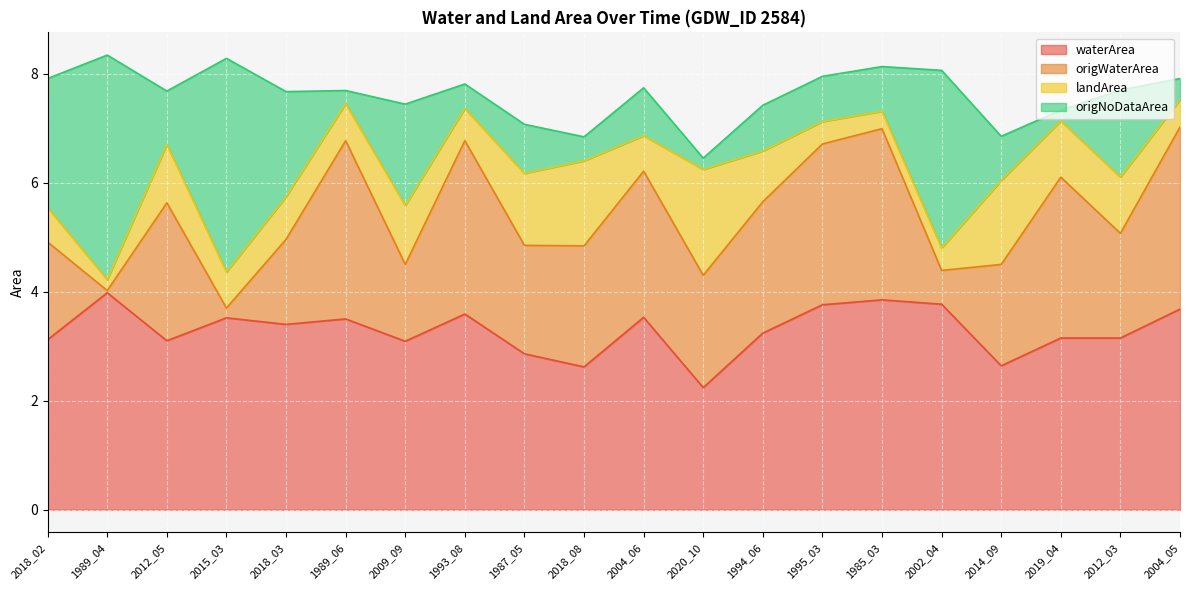

What is the label of the 11th point from the left?

2004_06